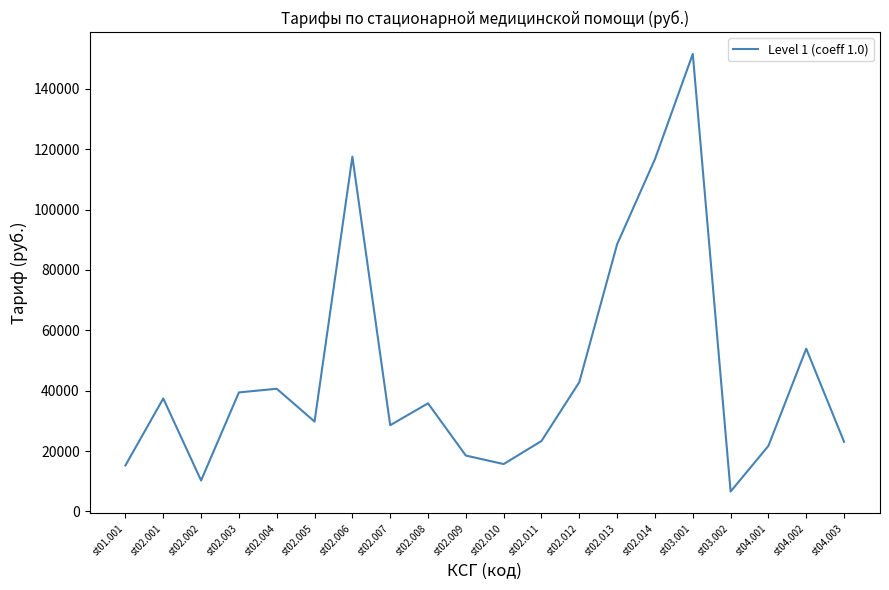

How many values are below 35814?

10